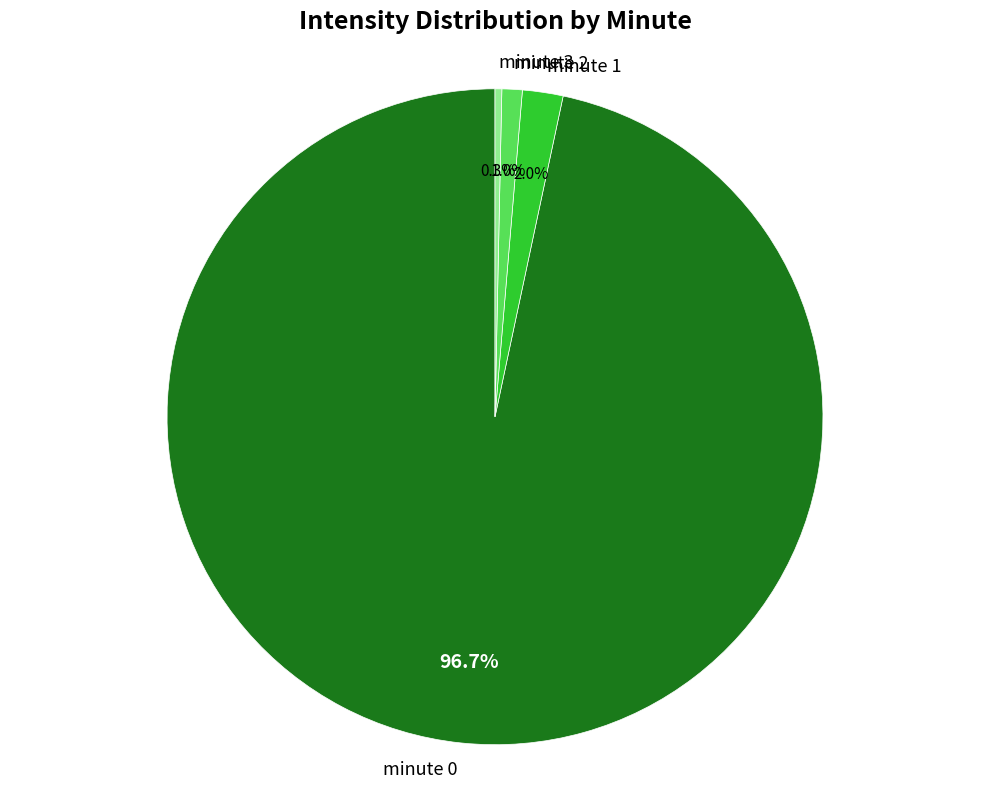

Do minute 2 and minute 0 together represent more than half of the pie?

Yes